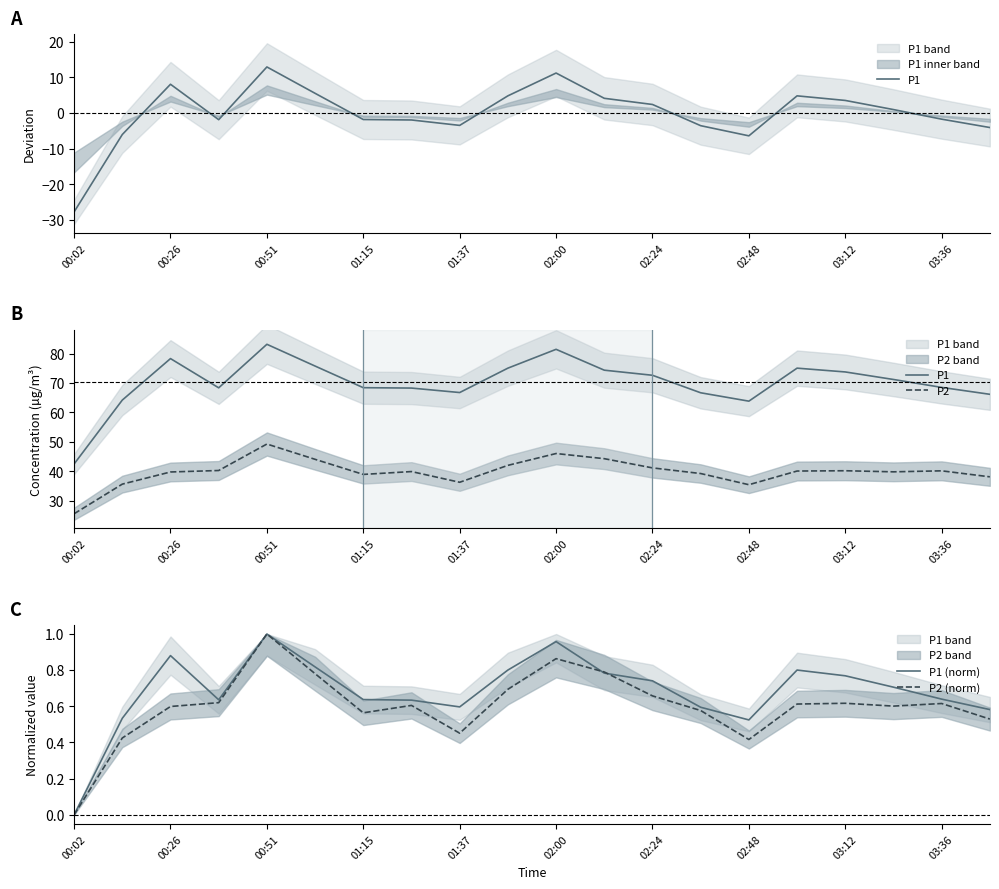

The value of P2 (norm) at 02:24 is 1.1. True or false?

False